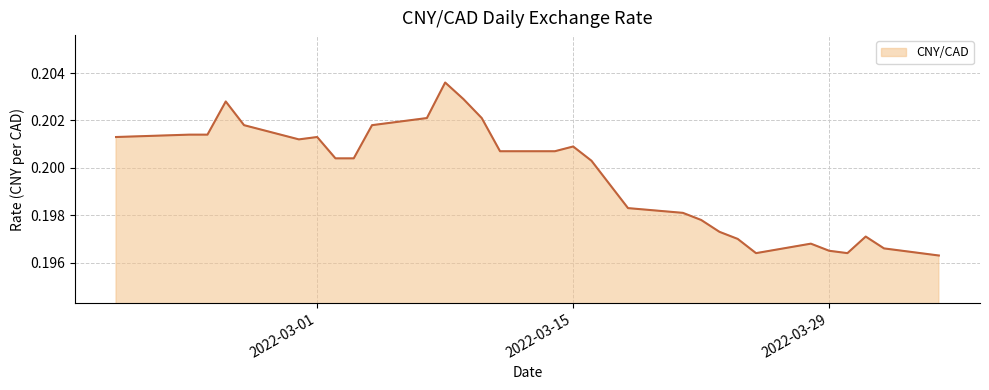

How many lines are shown in the chart?

1